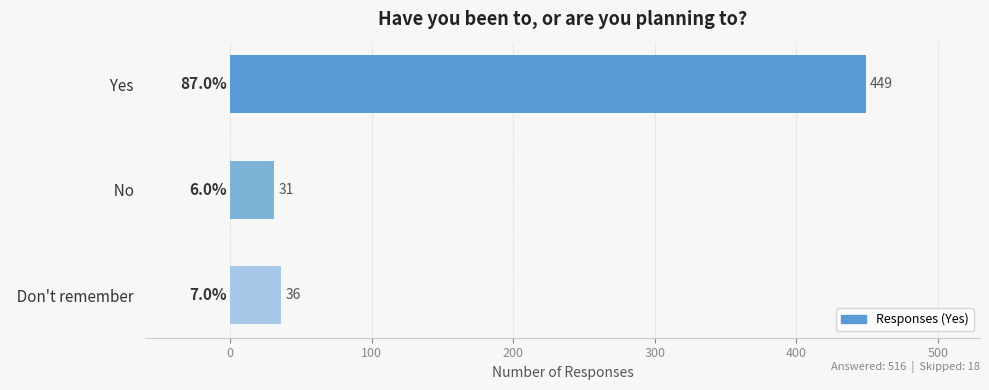

The chart shows a value of 679 at   Yes  . True or false?

False